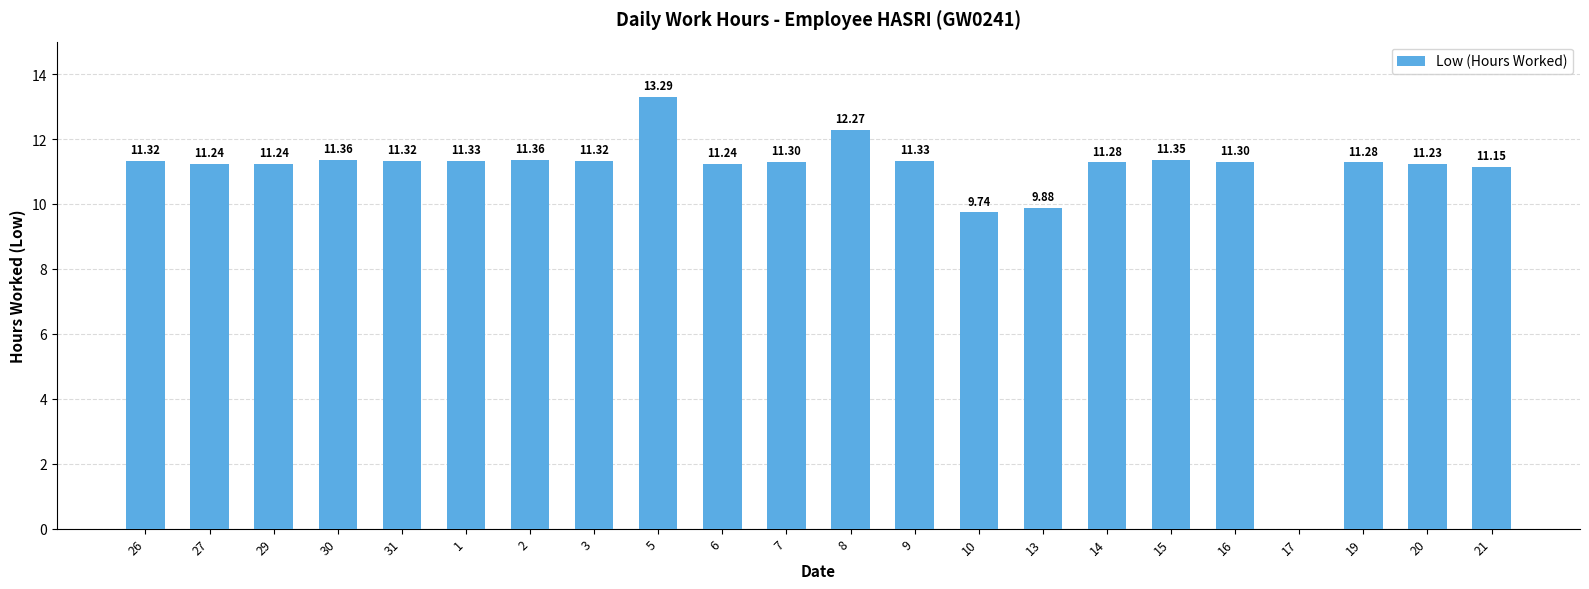

What is the ratio of the value at 13 to the value at 6?

0.9